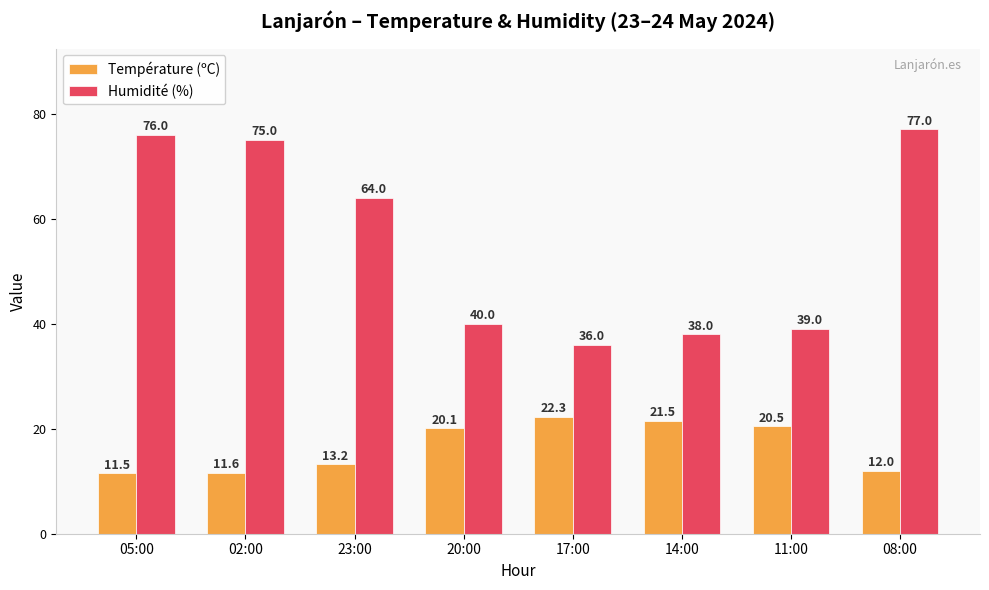

What is the difference between the highest and lowest values at 08:00?

65.0